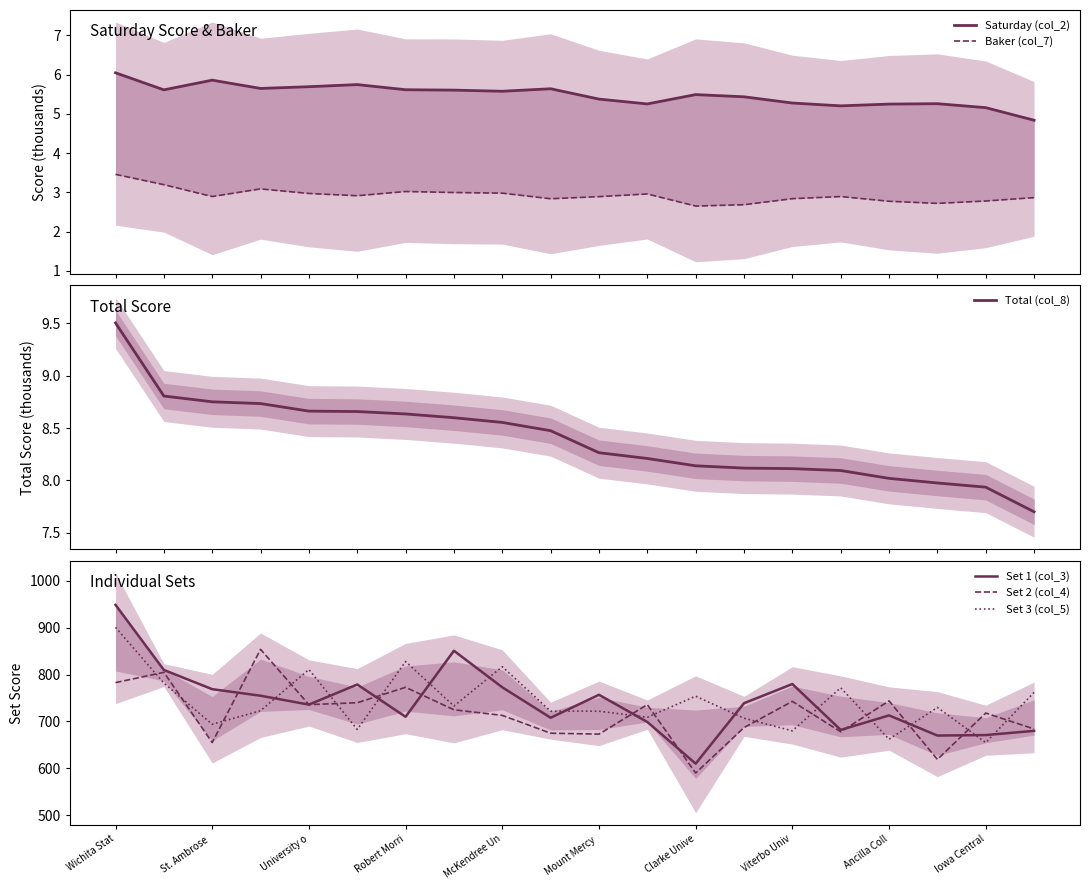

At how many categories does at least one series exceed 188?

20